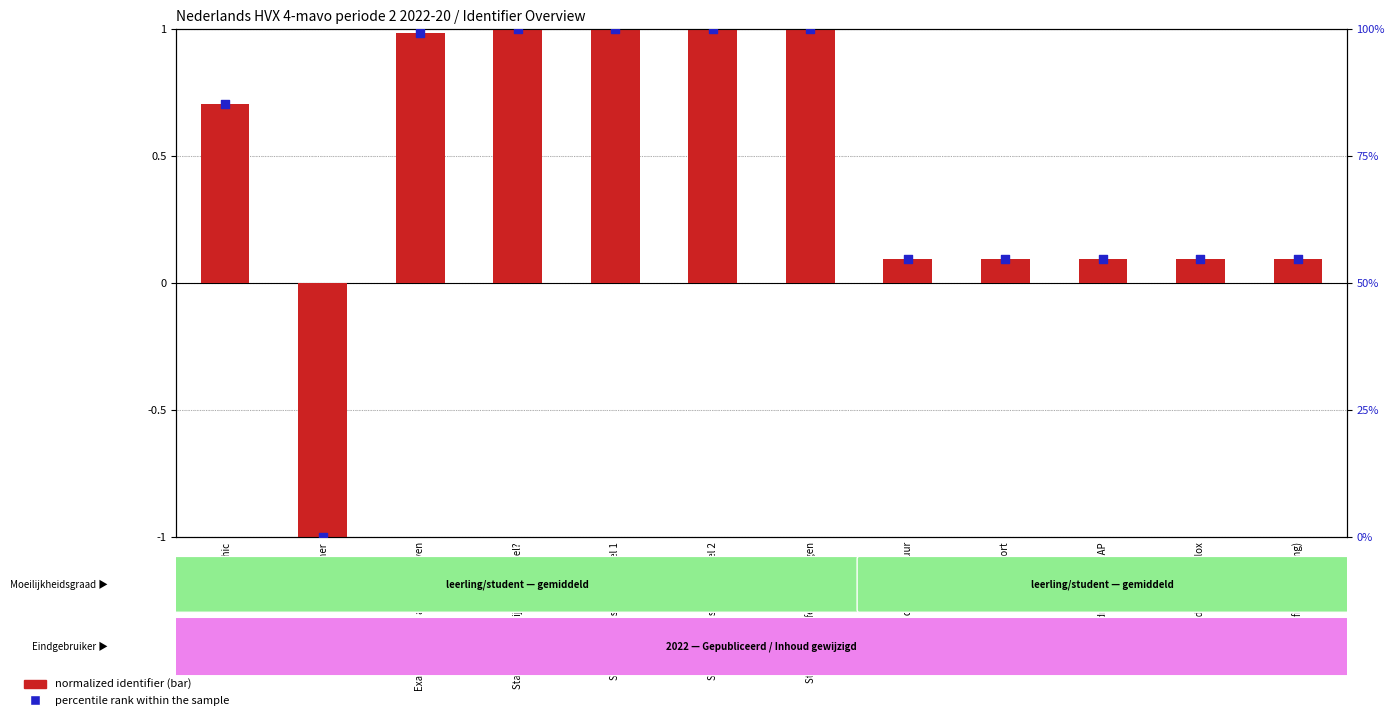

At which category is the sum across all series the highest?

Stap 4: Docentfeedback vragen